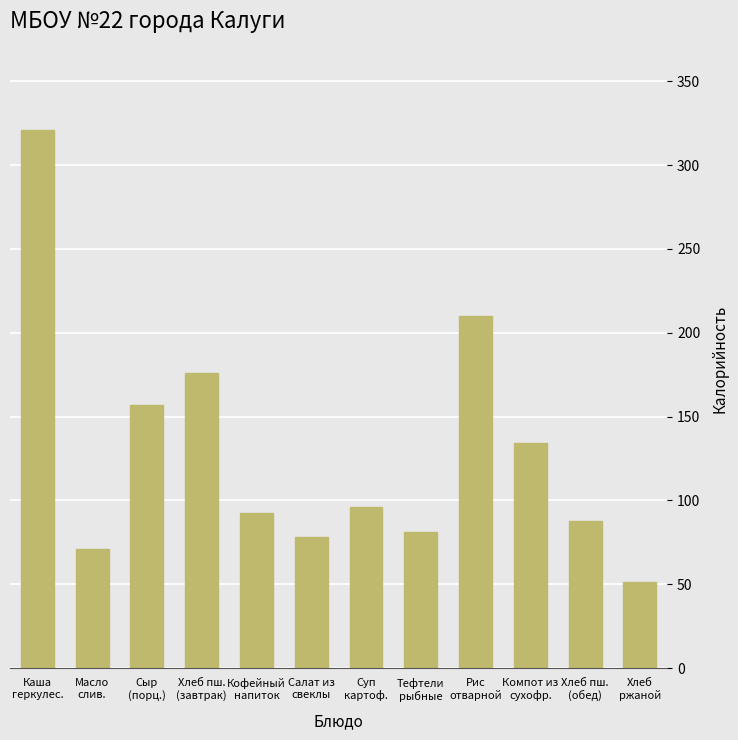

Rank the categories by value from lowest to highest.

Хлеб
ржаной, Масло
слив., Салат из
свеклы, Тефтели
рыбные, Хлеб пш.
(обед), Кофейный
напиток, Суп
картоф., Компот из
сухофр., Сыр
(порц.), Хлеб пш.
(завтрак), Рис
отварной, Каша
геркулес.